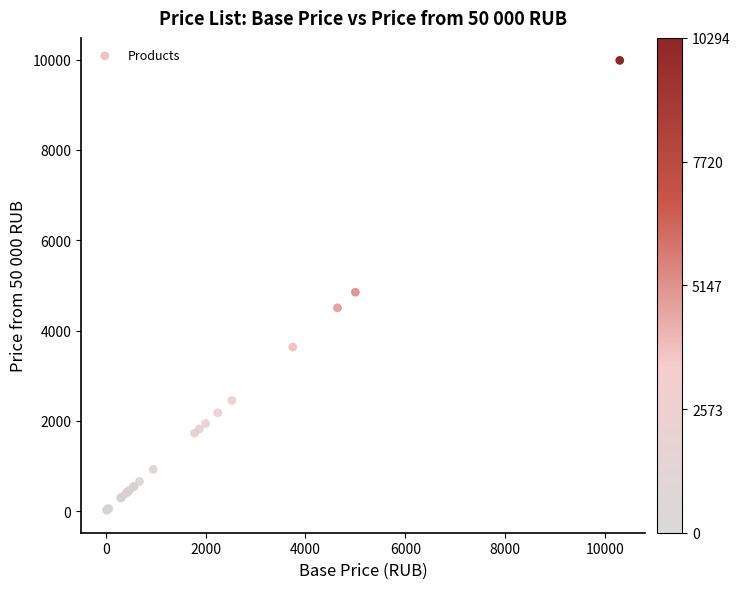

What Y value in the scatter plot is closest to 5001?

4848.7